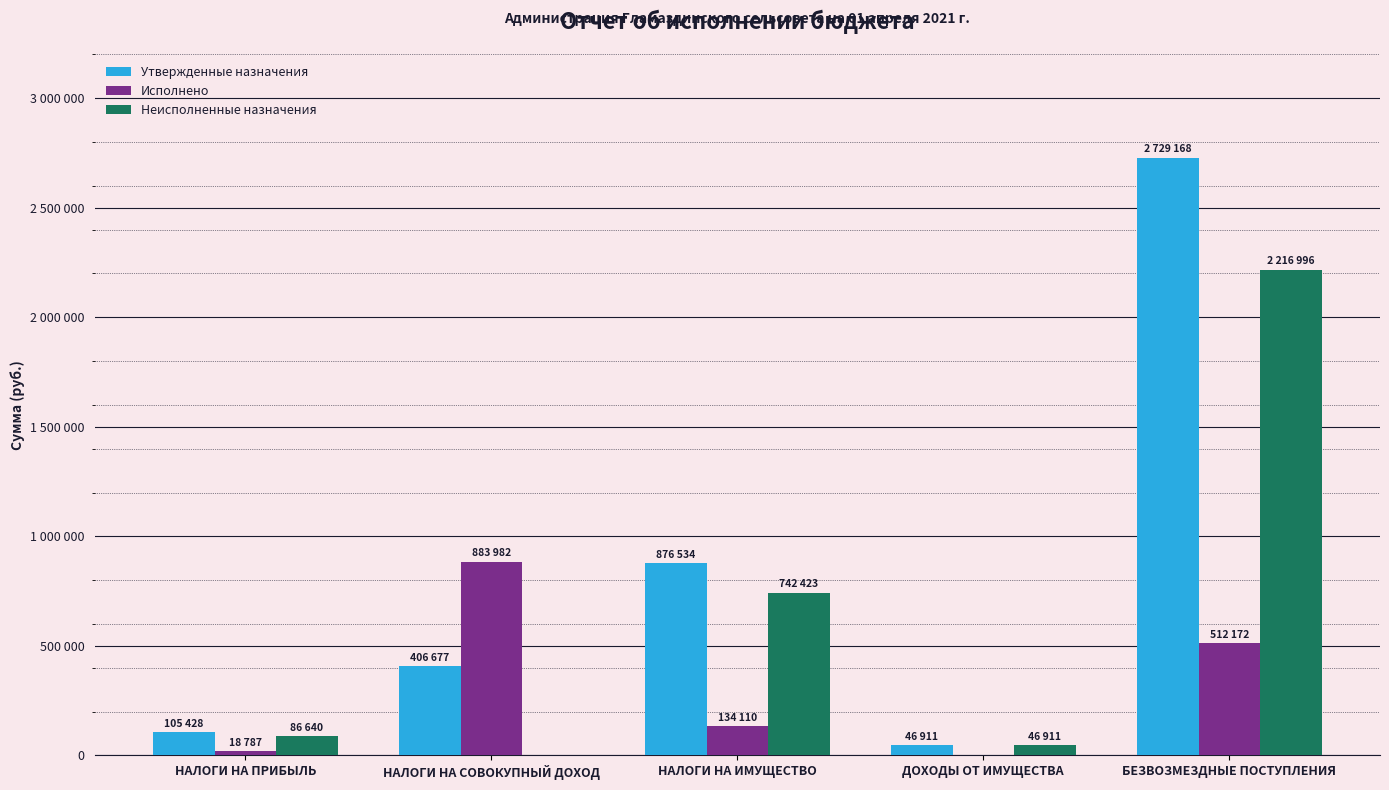

What are all the series names shown in the legend?

Утвержденные назначения, Исполнено, Неисполненные назначения